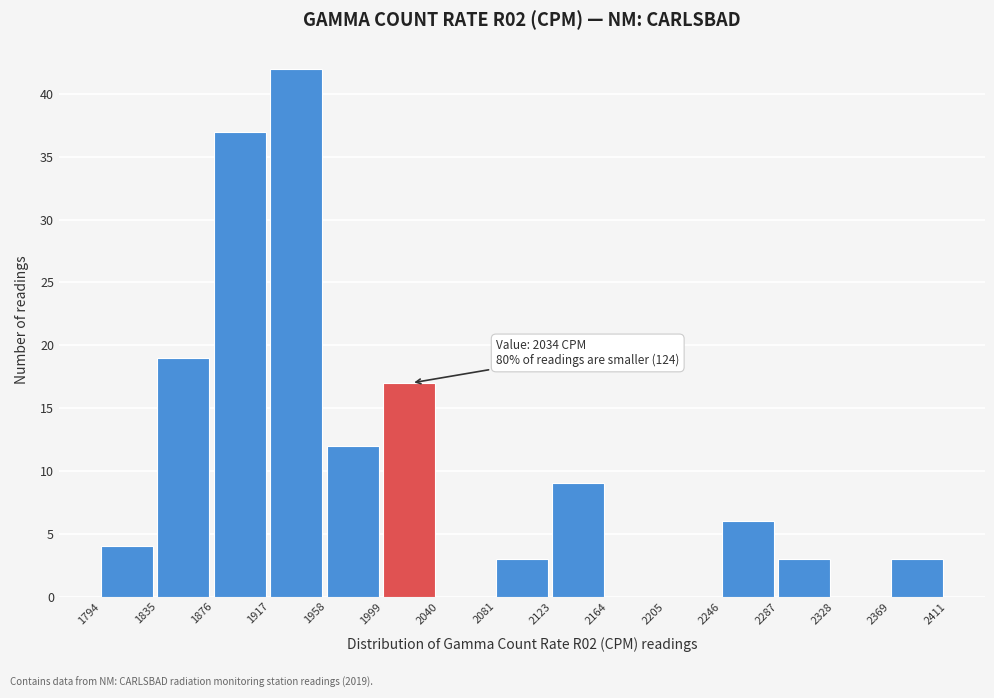

Over which range of the x-axis is the bar tallest?

1917 to 1958